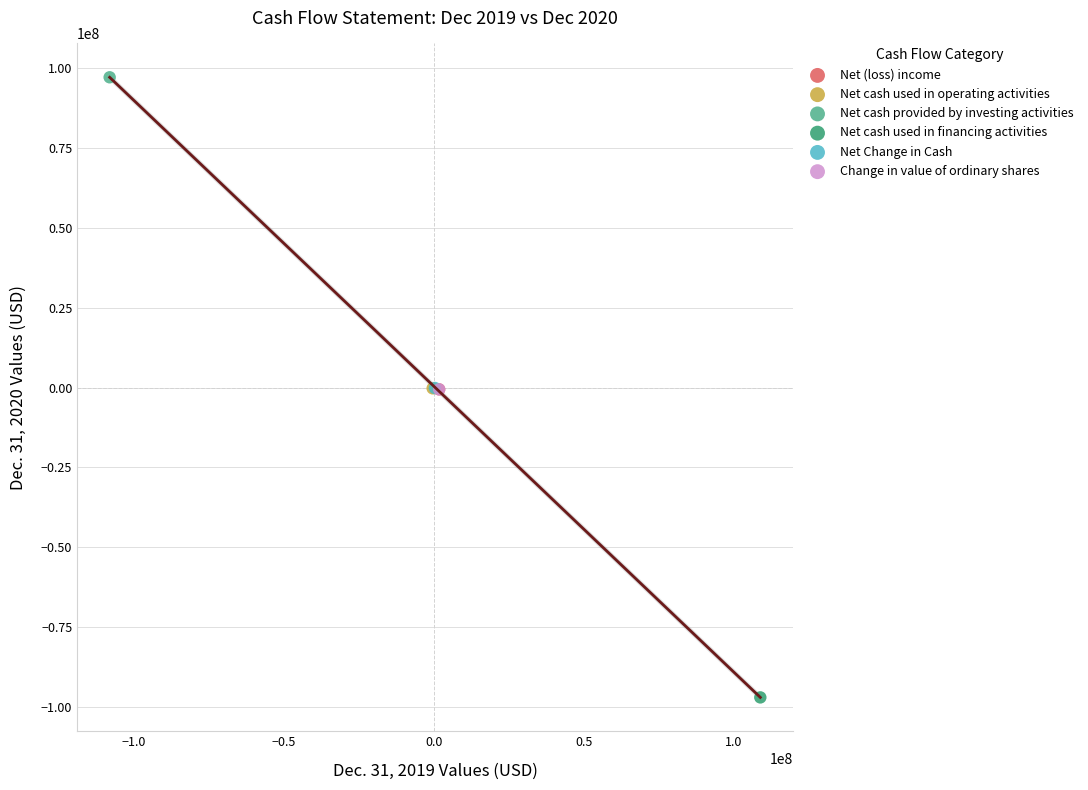

What are all the series names shown in the legend?

Net (loss) income, Net cash used in operating activities, Net cash provided by investing activities, Net cash used in financing activities, Net Change in Cash, Change in value of ordinary shares